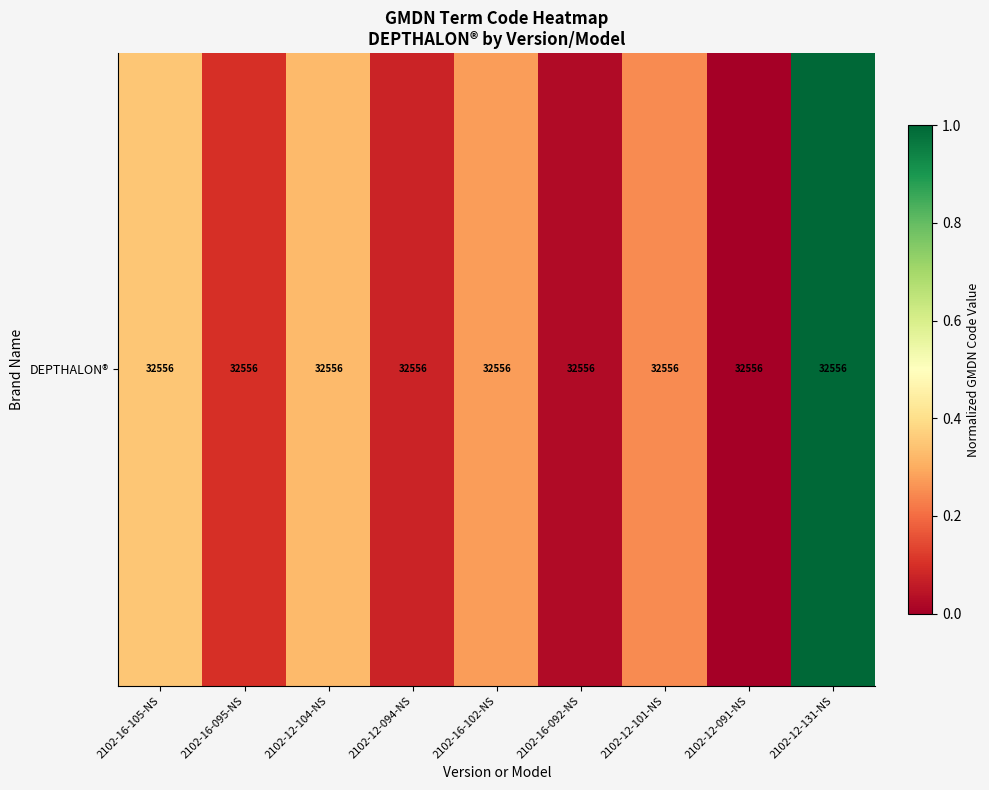

The value at 2102-12-101-NS is 0.2. True or false?

False